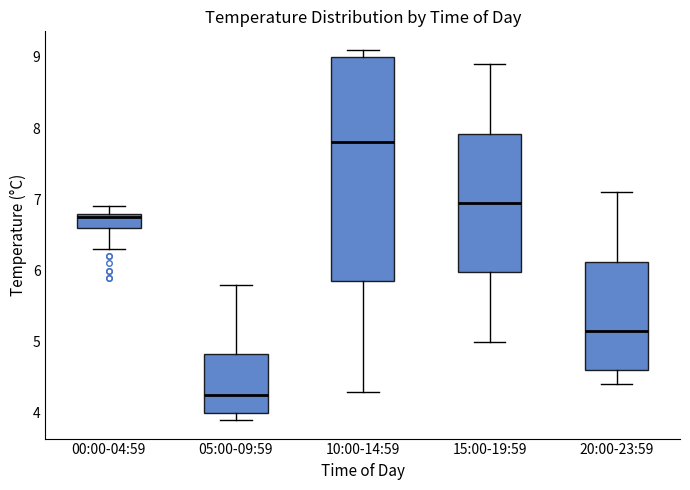

Which box is the tallest, from its lower edge to its upper edge?

10:00-14:59